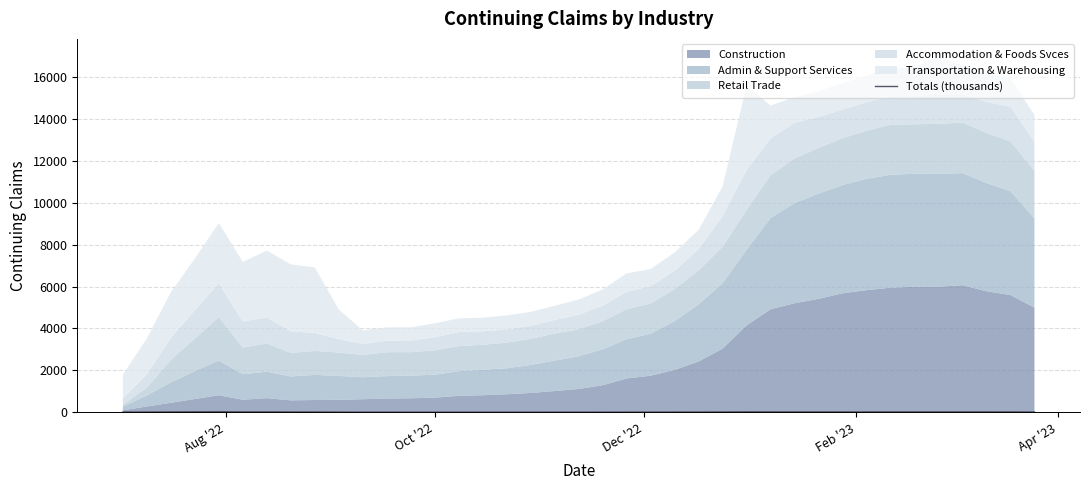

Does the chart display data point markers on the line(s)?

No